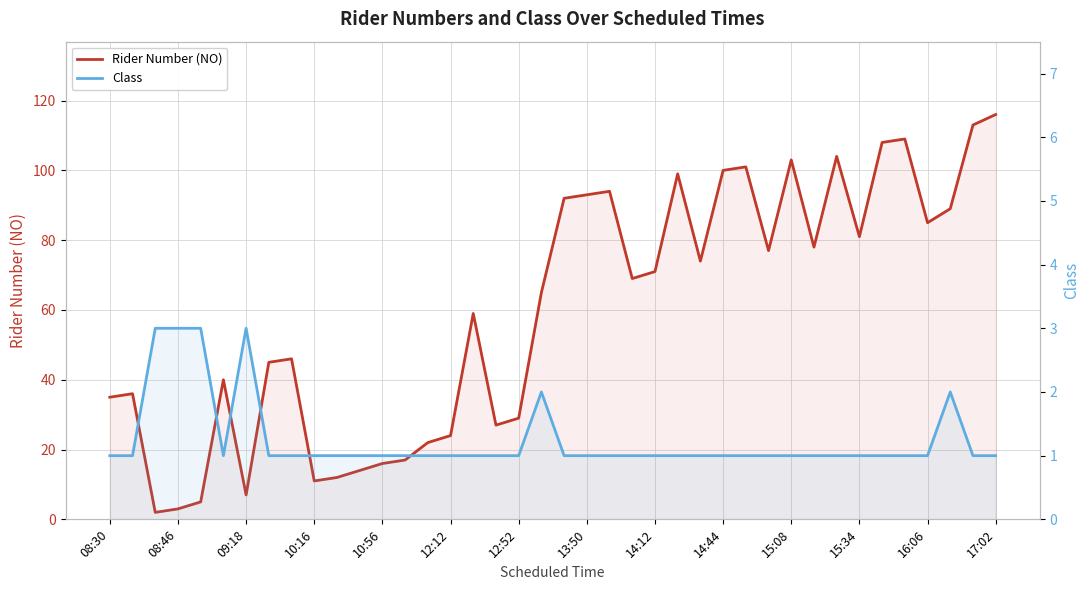

Reading left to right, extract all data points from this chart.

Rider Number (NO): 35	36	2	3	5	40	7	45	46	11	12	14	16	17	22	24	59	27	29	65	92	93	94	69	71	99	74	100	101	77	103	78	104	81	108	109	85	89	113	116
Class: 1	1	3	3	3	1	3	1	1	1	1	1	1	1	1	1	1	1	1	2	1	1	1	1	1	1	1	1	1	1	1	1	1	1	1	1	1	2	1	1